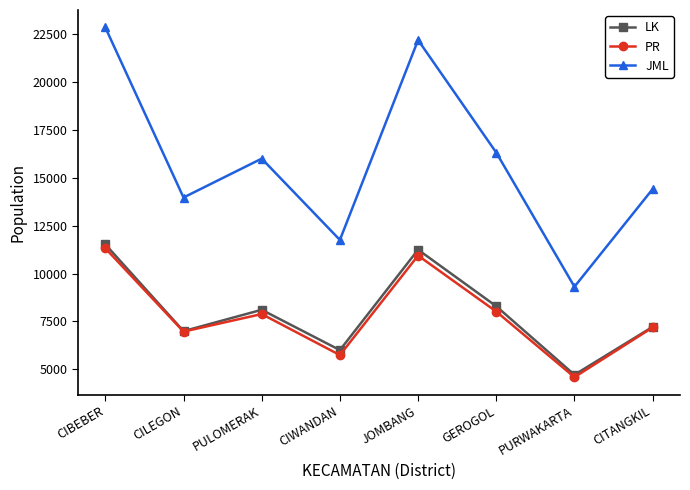

True or false: JML and PR cross at least once.

False